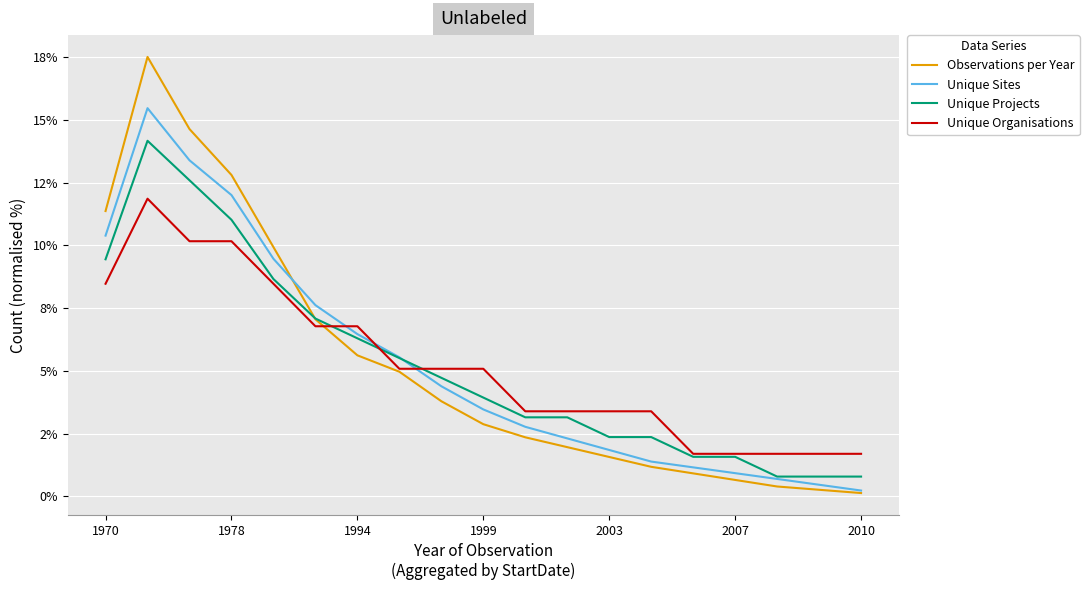

Does the chart display data point markers on the line(s)?

No